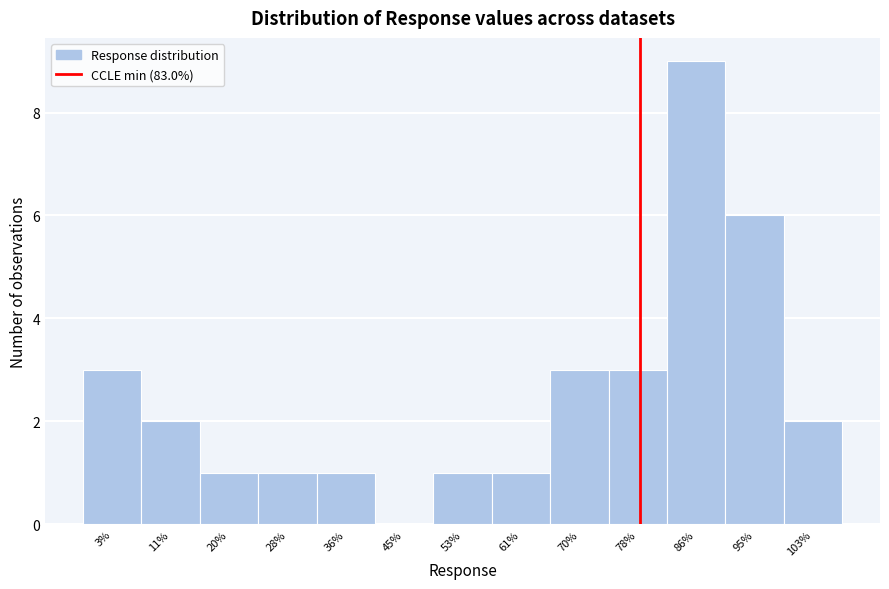

Reading right to left, list all the values displayed in this chart.

103%=2	95%=6	86%=9	78%=3	70%=3	61%=1	53%=1	45%=0	36%=1	28%=1	20%=1	11%=2	3%=3